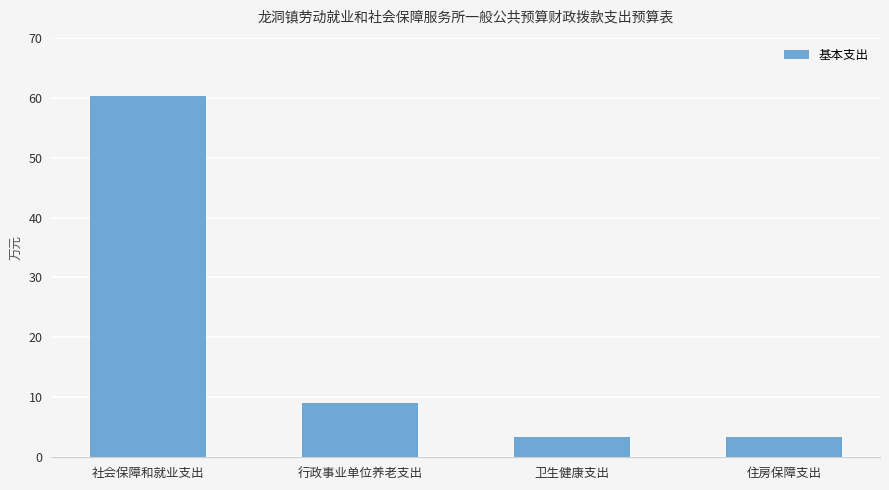

What is the label of the 3rd bar from the left?

卫生健康支出